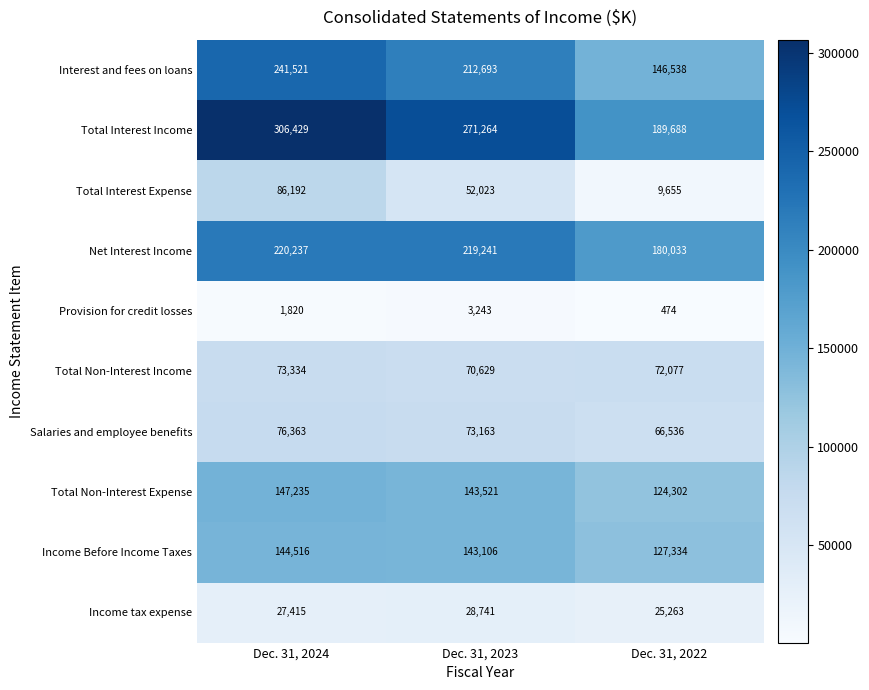

True or false: Interest and fees on loans has a value of 108332 at Dec. 31, 2024.

False